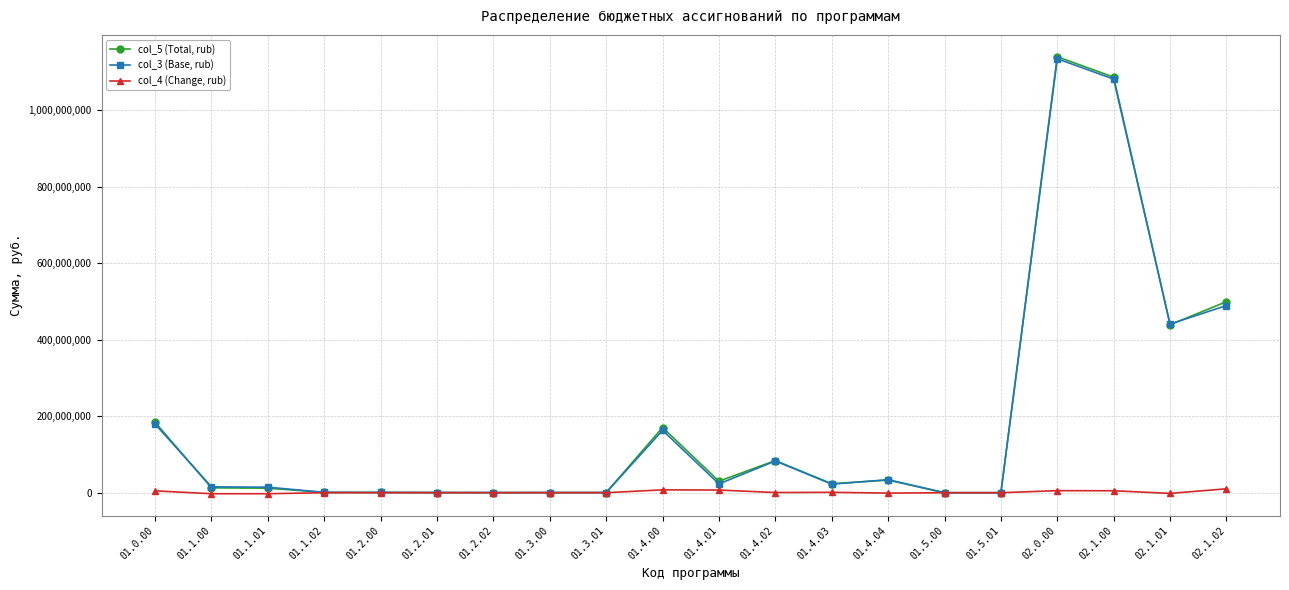

Count the number of categories in the chart.

20